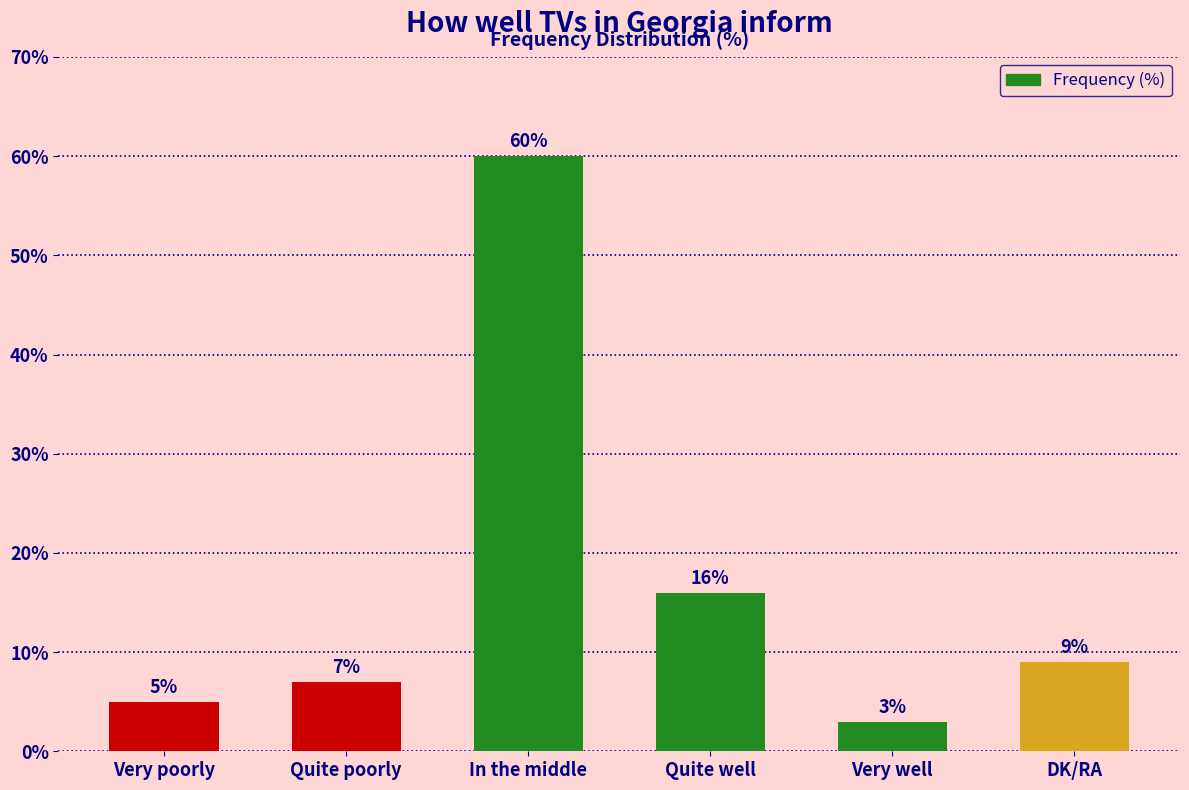

List the labels in order of value, smallest first.

Very well, Very poorly, Quite poorly, DK/RA, Quite well, In the middle